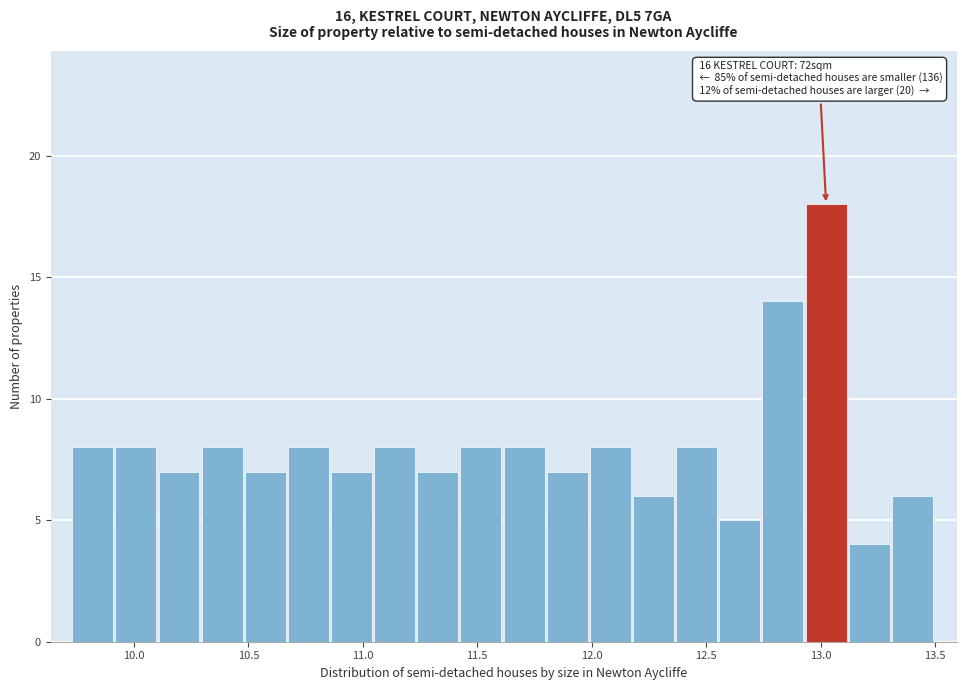

Read against the x-axis, roughly where is the centre of the tallest bar?

13.00